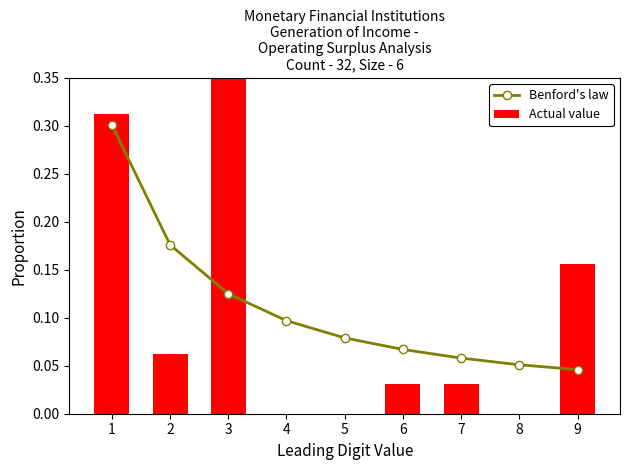

Is the value of Actual value at 8 greater than the value of Benford's law at 5?

No